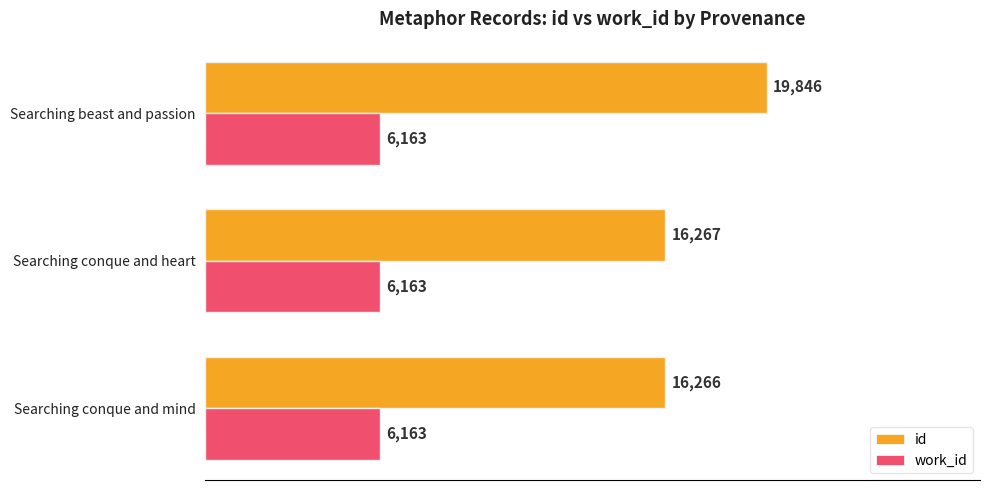

Rank the series by their maximum value, from highest to lowest.

id, work_id